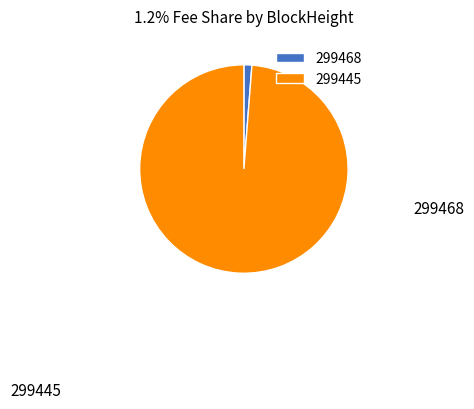

Between 299445 and 299468, which is larger?

299445